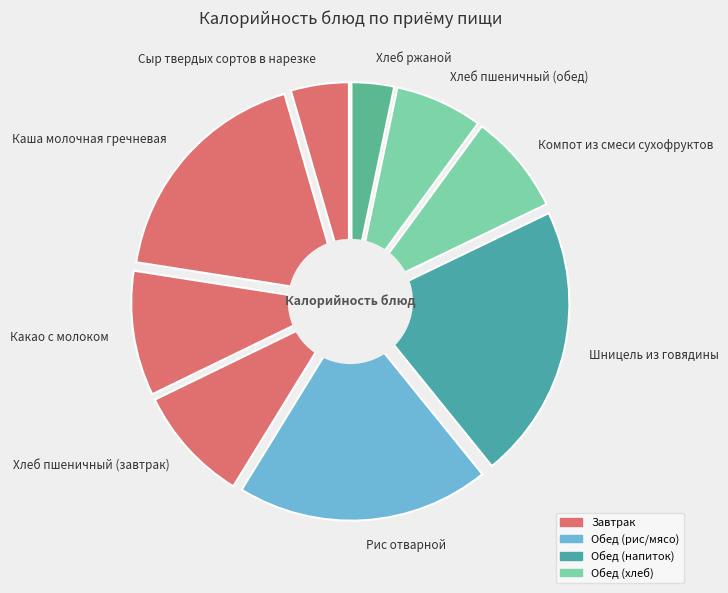

True or false: Сыр твердых сортов в нарезке accounts for 4% of the total.

True